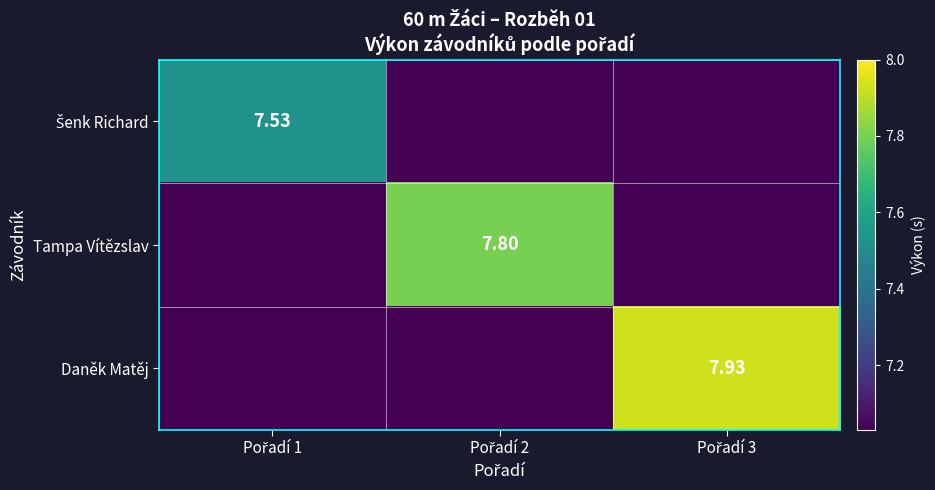

List the series in order of their peak value, lowest first.

Šenk Richard, Tampa Vítězslav, Daněk Matěj